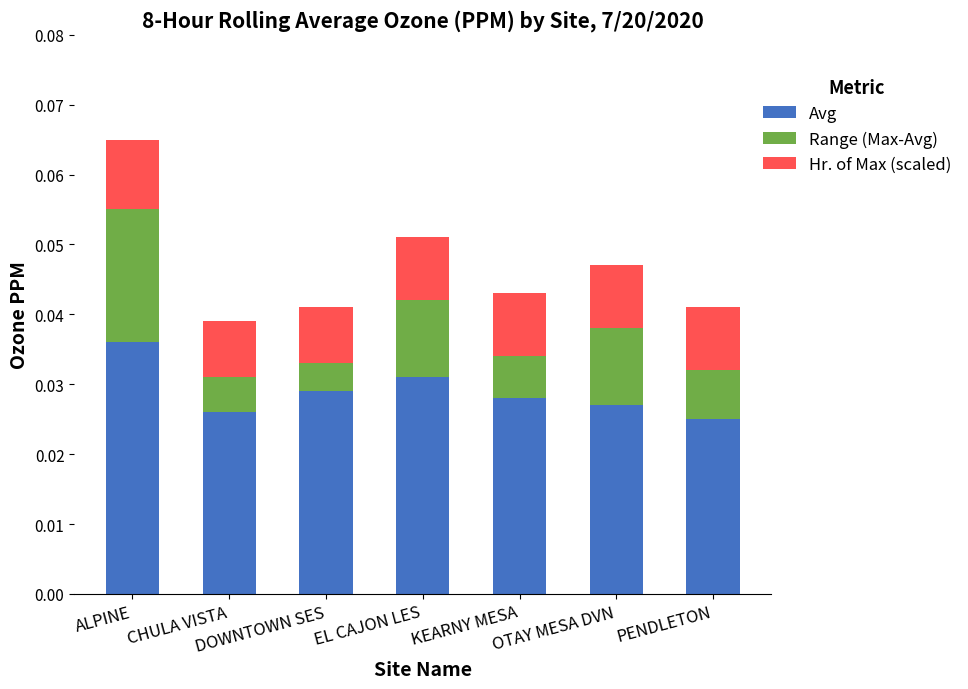

At which category is the sum across all series the highest?

ALPINE